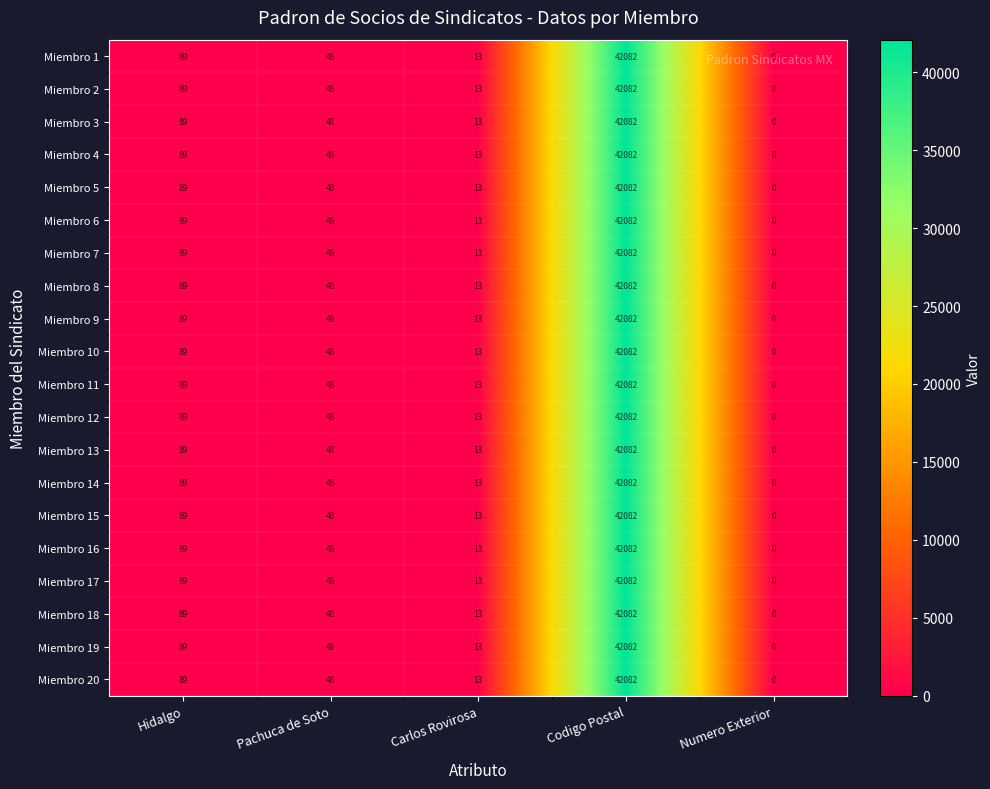

What is the average value of the Miembro 15 series?

8446